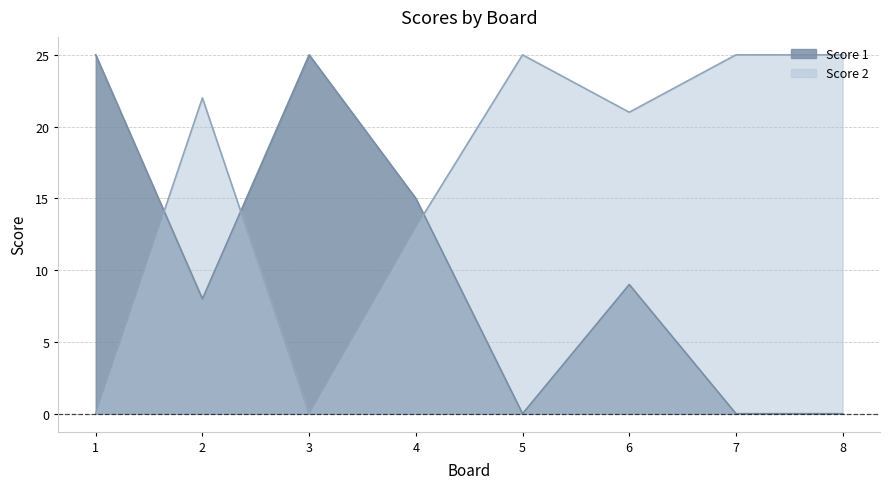

What is the spread (max minus min) of values at 2?

14